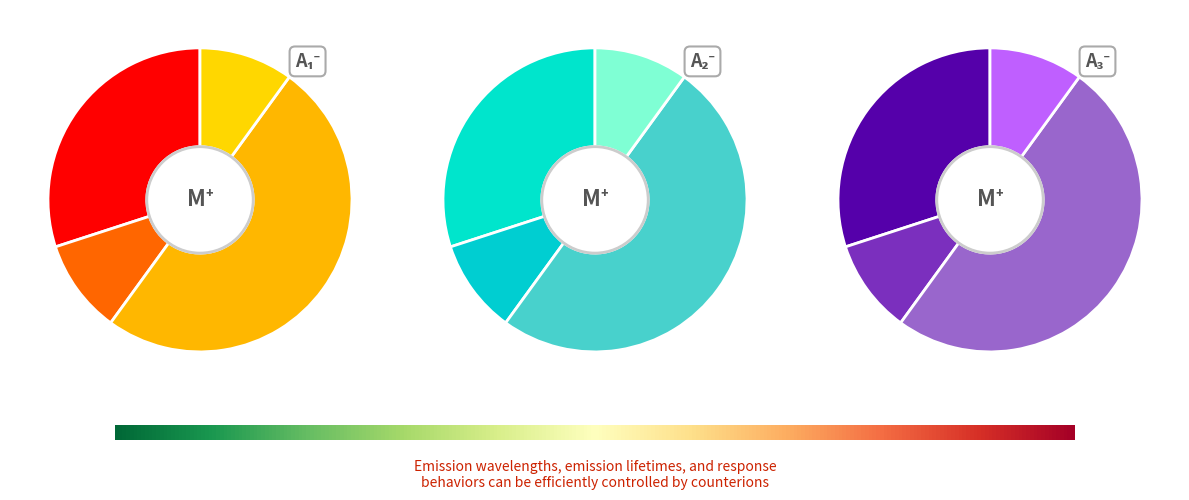

Count the number of slices in the pie.

4